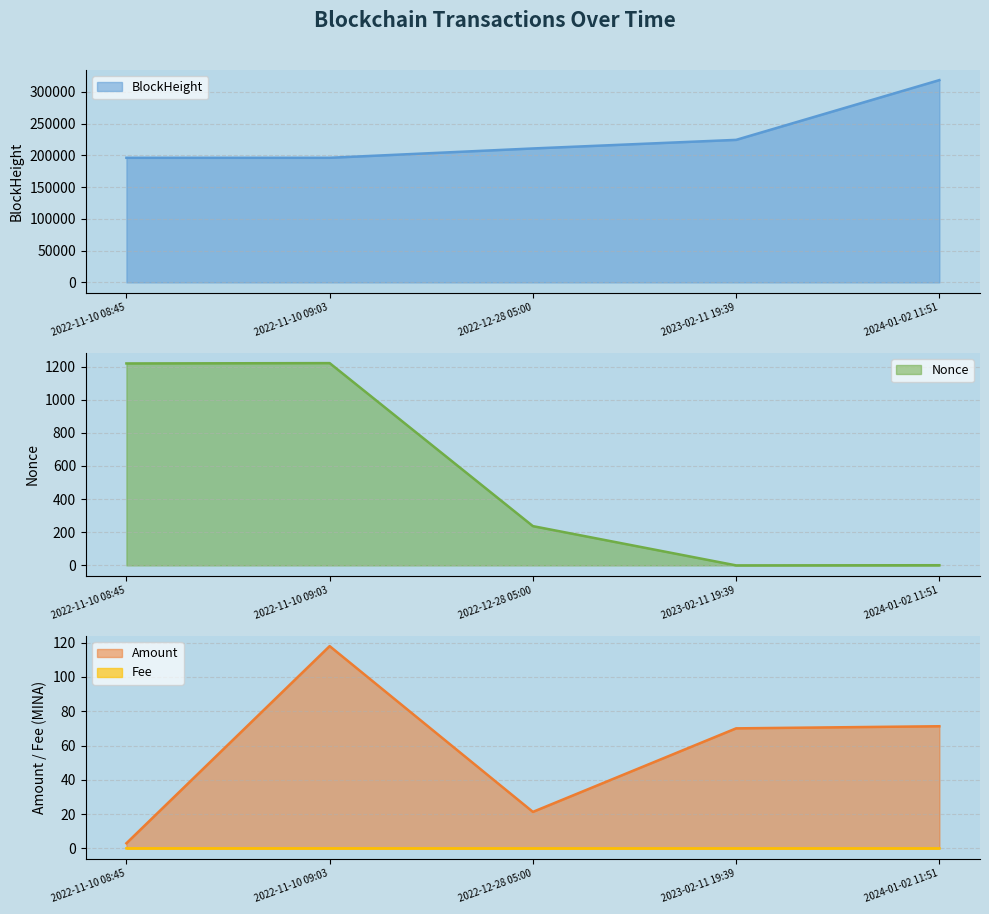

What position from the left is 2022-11-10 08:45?

1